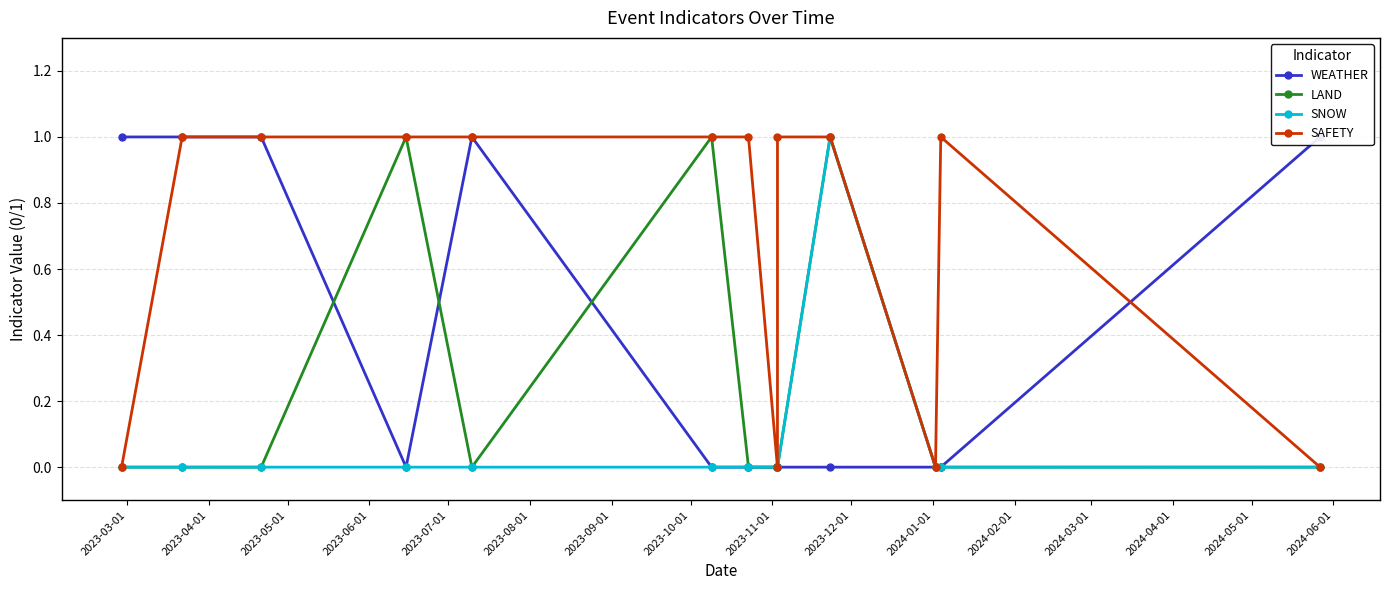

Rank the series by their maximum value, from lowest to highest.

WEATHER, LAND, SNOW, SAFETY